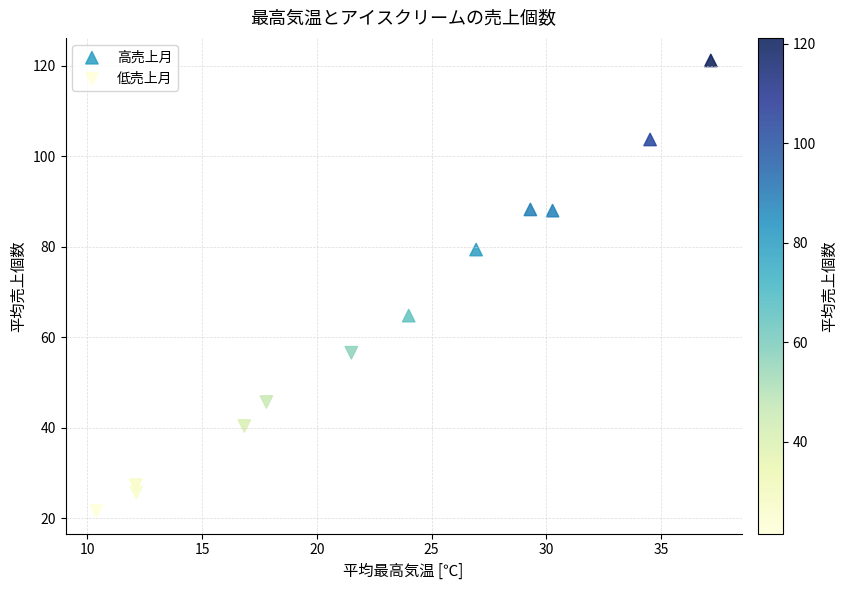

Which series has the largest Y range (max minus min)?

高売上月